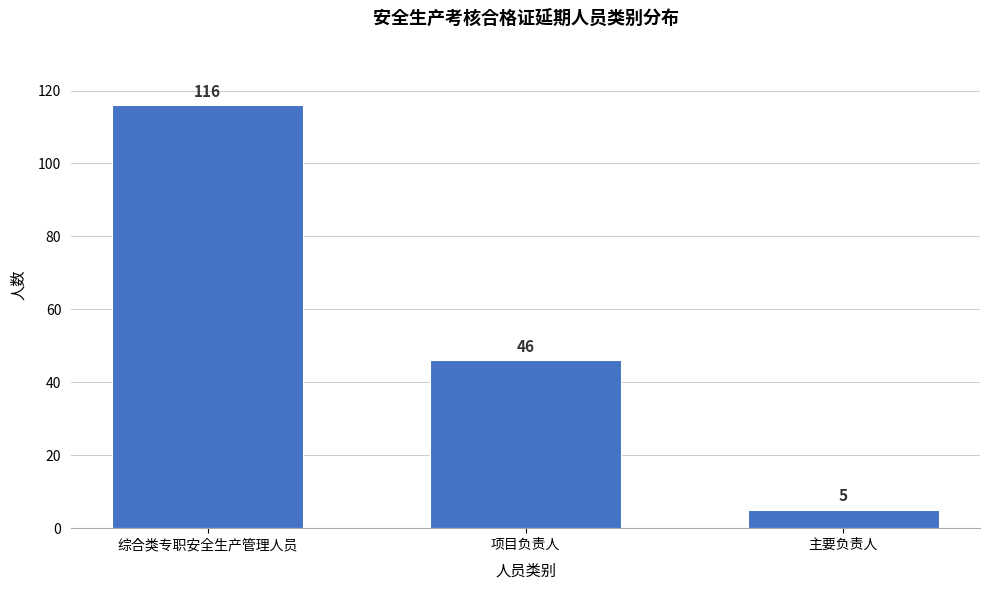

Reading right to left, extract all data points from this chart.

5	46	116